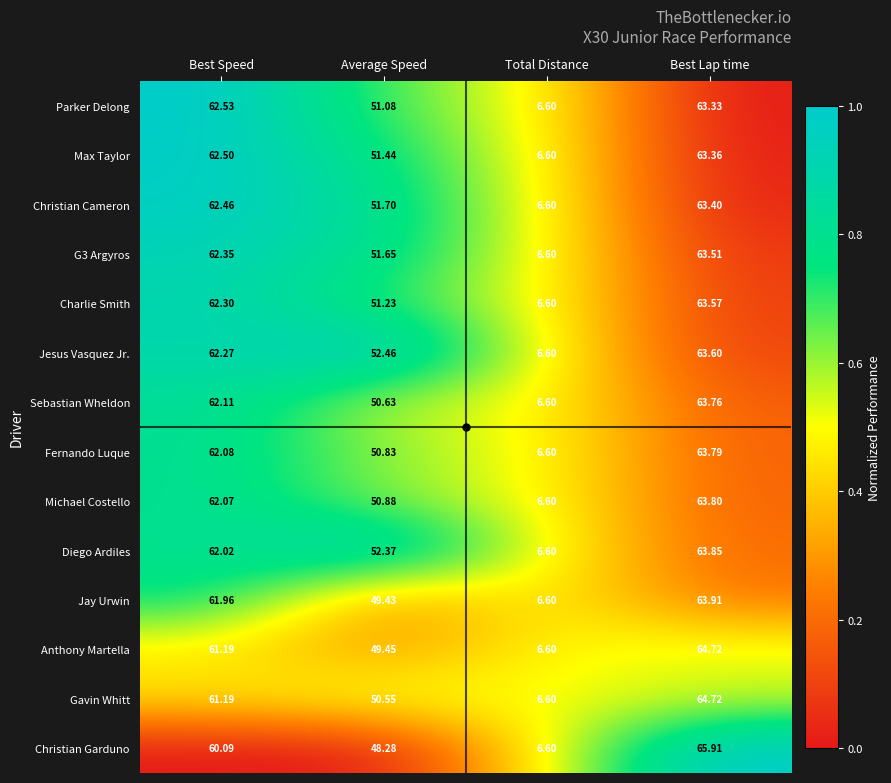

Which series has the largest range (max minus min)?

Christian Garduno